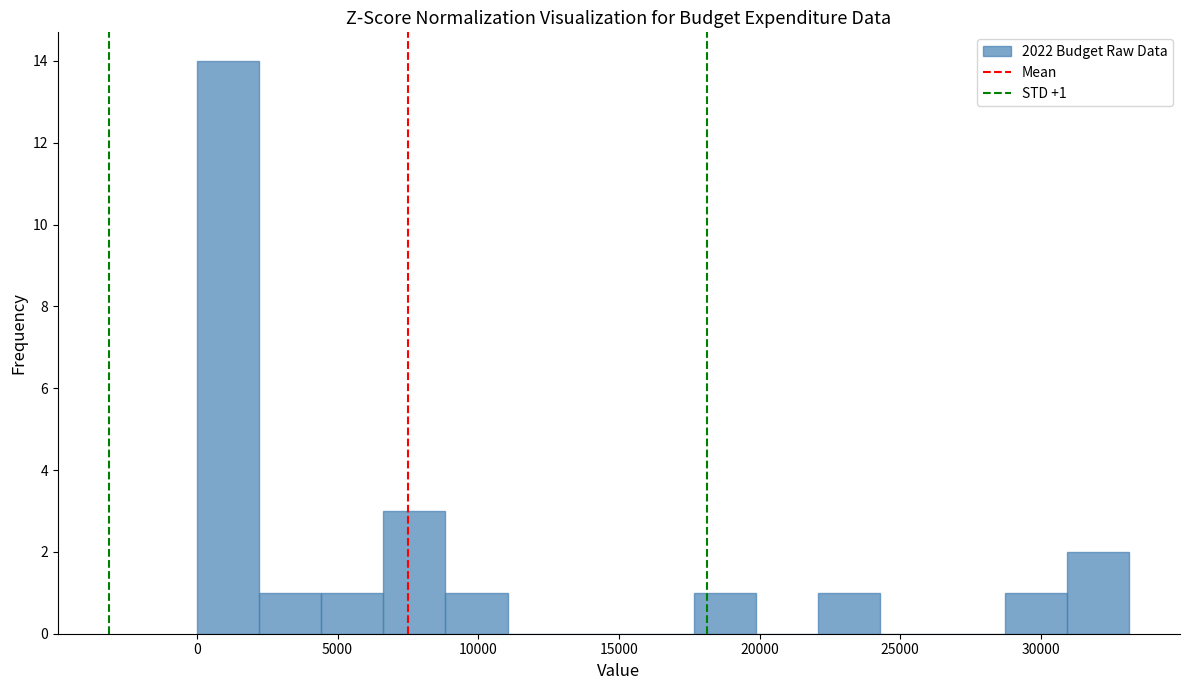

Which range on the x-axis has the tallest bar?

0 to 2000